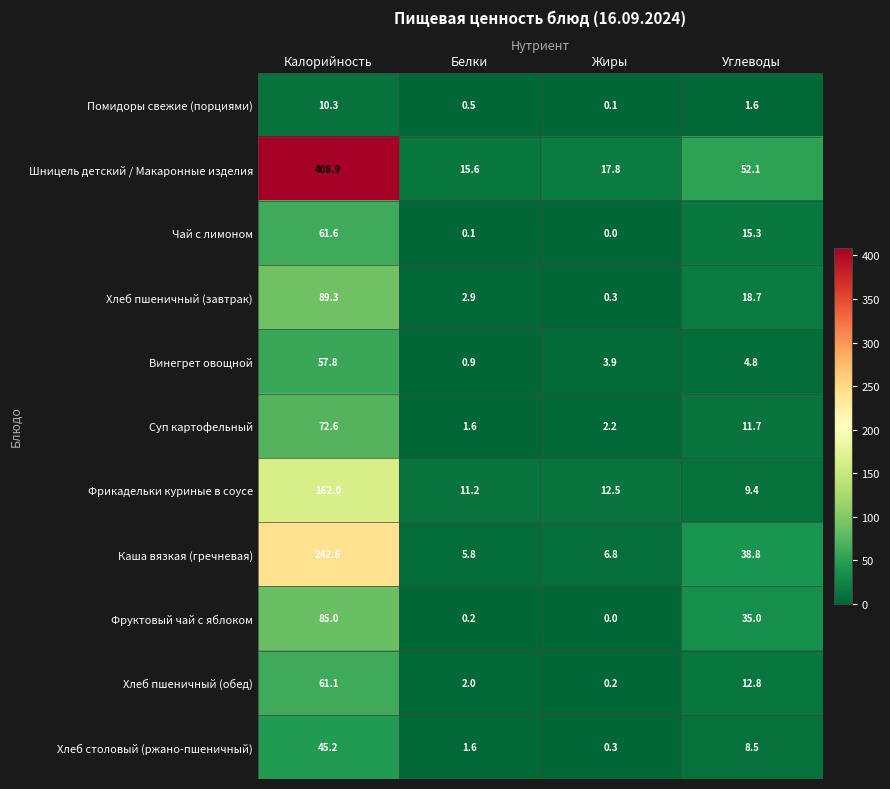

What is the total value across all series at Белки?

42.4